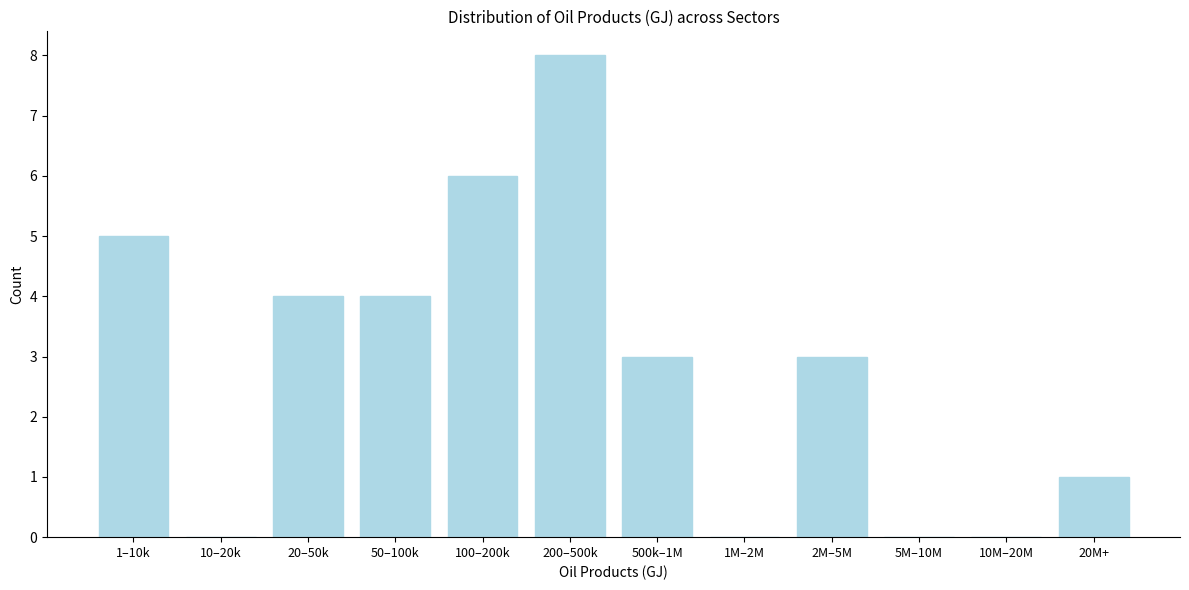

Reading right to left, extract all data points from this chart.

20M+=1	10M–20M=0	5M–10M=0	2M–5M=3	1M–2M=0	500k–1M=3	200–500k=8	100–200k=6	50–100k=4	20–50k=4	10–20k=0	1–10k=5